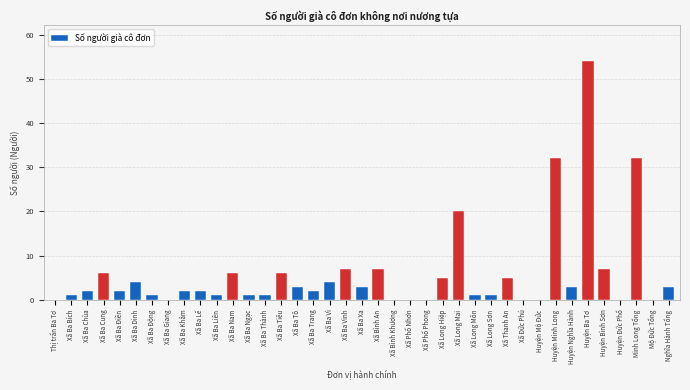

Is it true that the value at Xã Long Hiệp is 7?

False